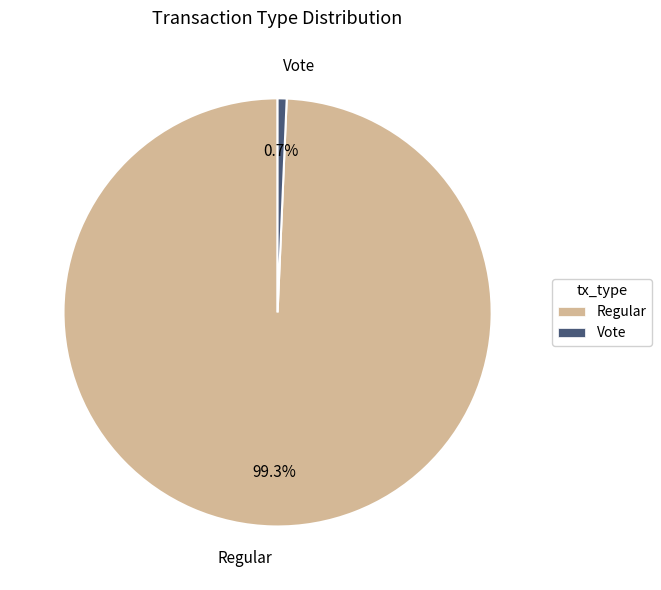

What is the ratio of the value at Regular to the value at Vote?

146.0